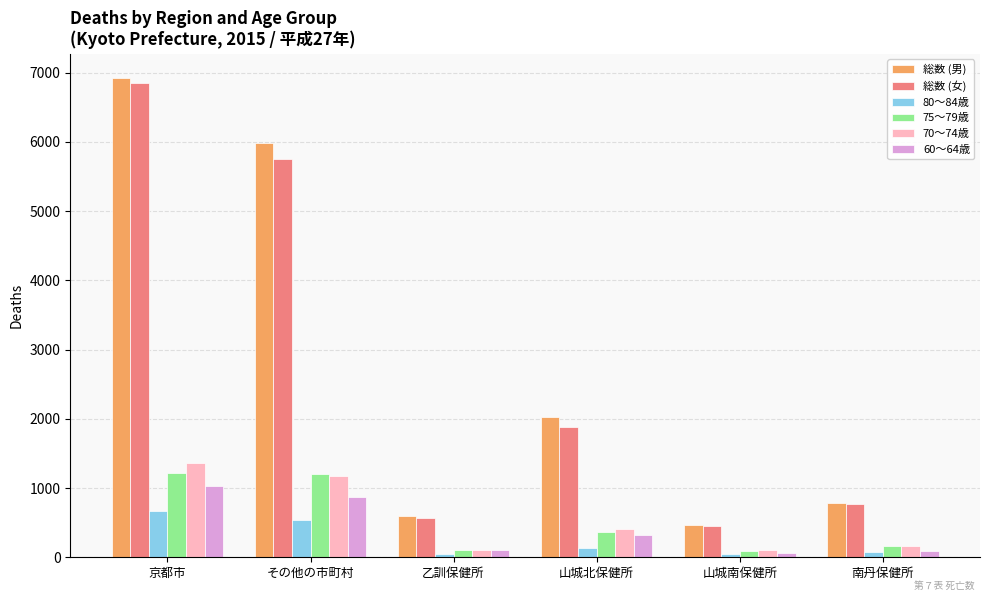

What is the spread (max minus min) of values at 南丹保健所?

717